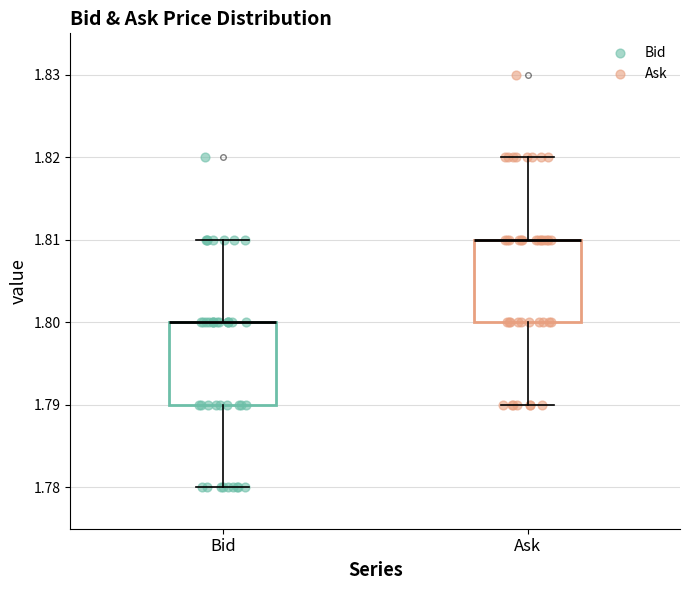

Reading left to right, read every box against the y-axis: the position of its median line, the range the box covers, and the ends of its whiskers. The values are not printed on the chart, so give them approximately, as read against the axis.

Bid: median 1.80 (drawn on the box's upper edge), box 1.79 to 1.80, whiskers 1.78 to 1.81
Ask: median 1.81 (drawn on the box's upper edge), box 1.80 to 1.81, whiskers 1.79 to 1.82